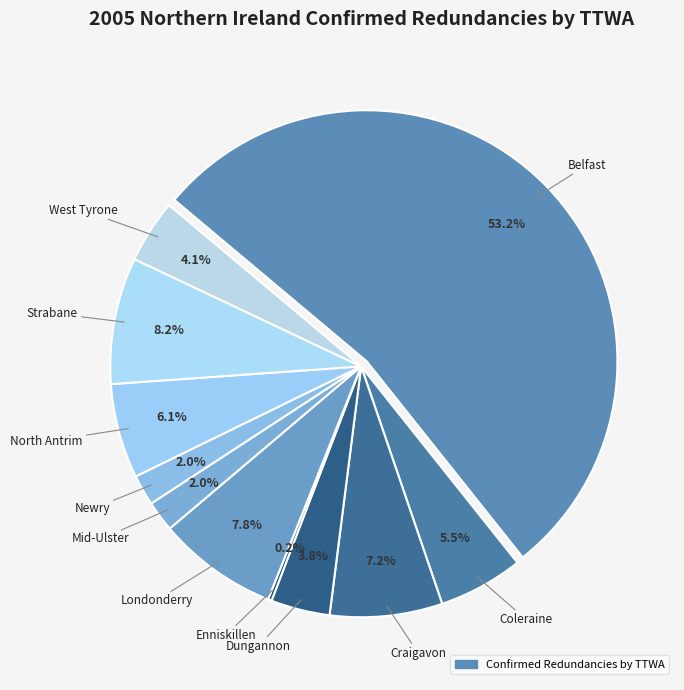

Is Craigavon the majority of the pie?

No